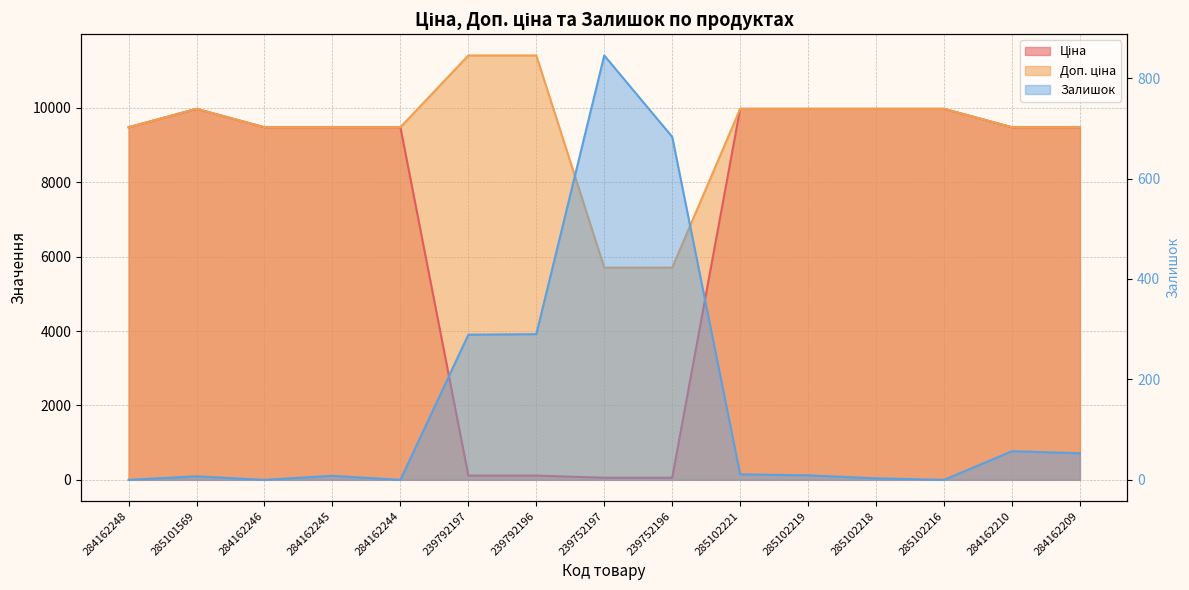

What is the label of the 7th point from the left?

239792196